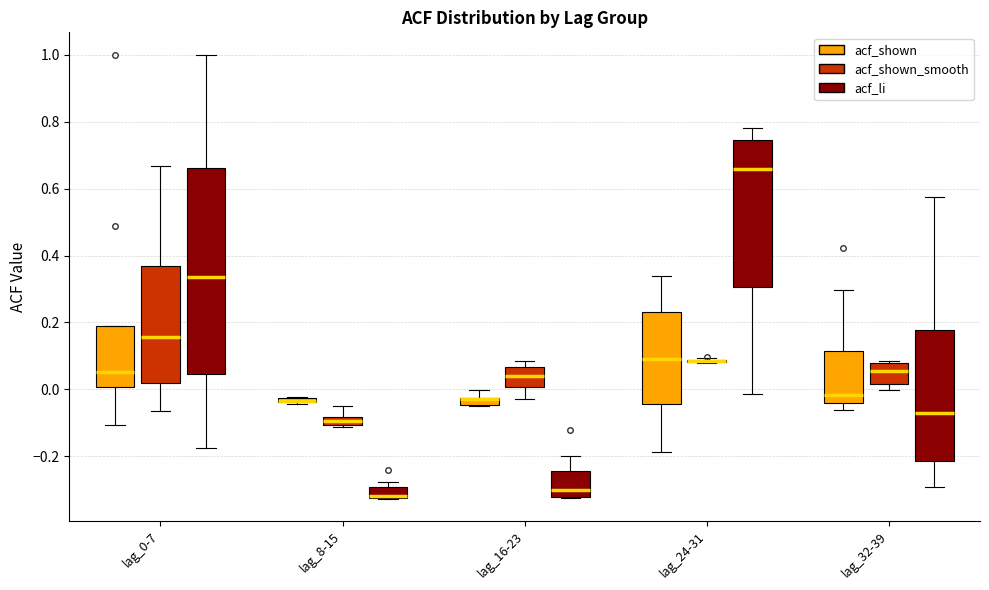

Comparing the boxes themselves (not the whiskers), which one is the tallest?

lag_0-7 (acf_li)